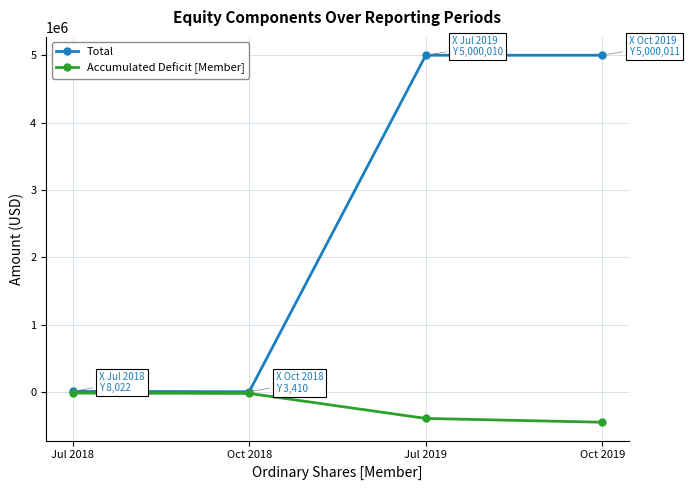

The value of Accumulated Deficit [Member] at Jul 2019 is -393526. True or false?

True